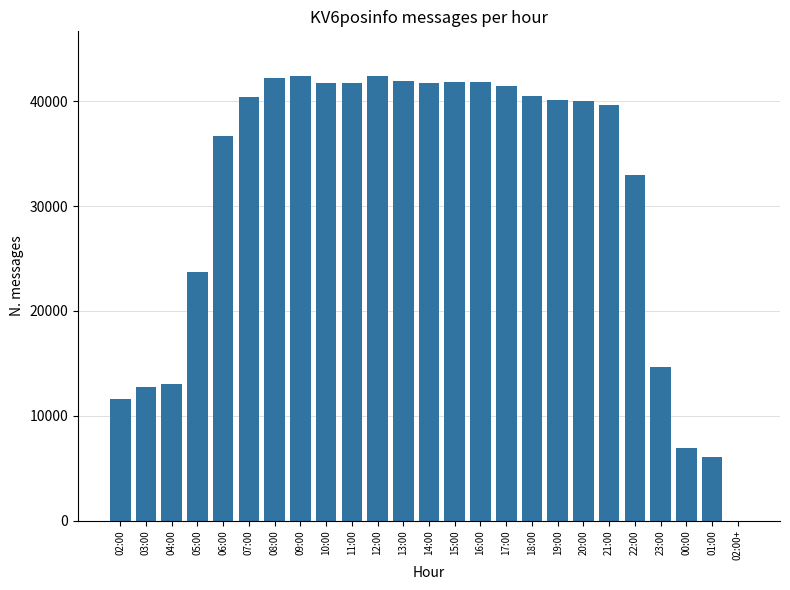

What is the greatest value displayed?

42425